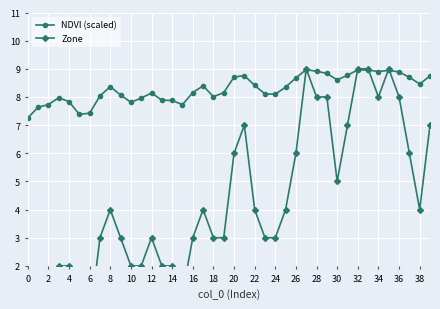

The Zone series shows -4.6 at 0. True or false?

False